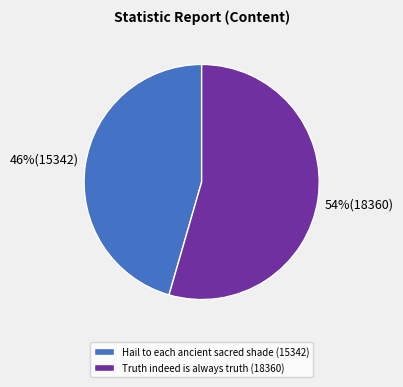

Which slice represents more than half of the pie?

Truth indeed is always truth